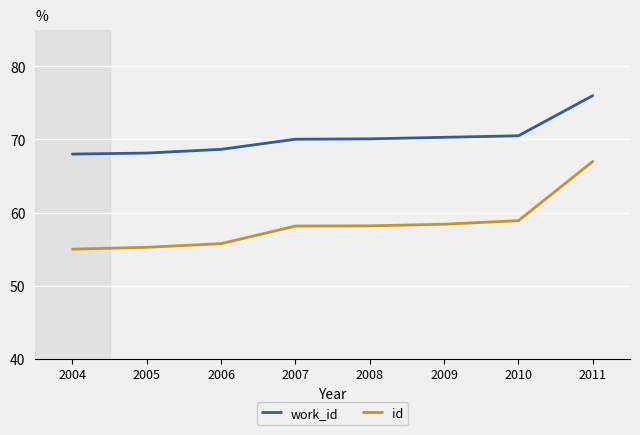

At 2004, list the series in order from smallest to largest.

id, work_id